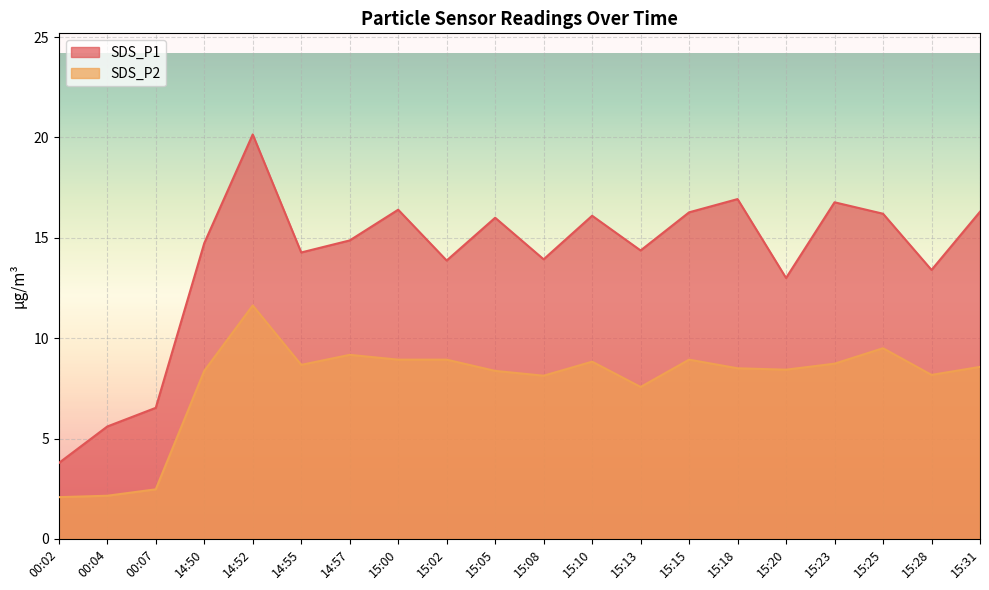

How many values in the SDS_P2 series are below 8?

4